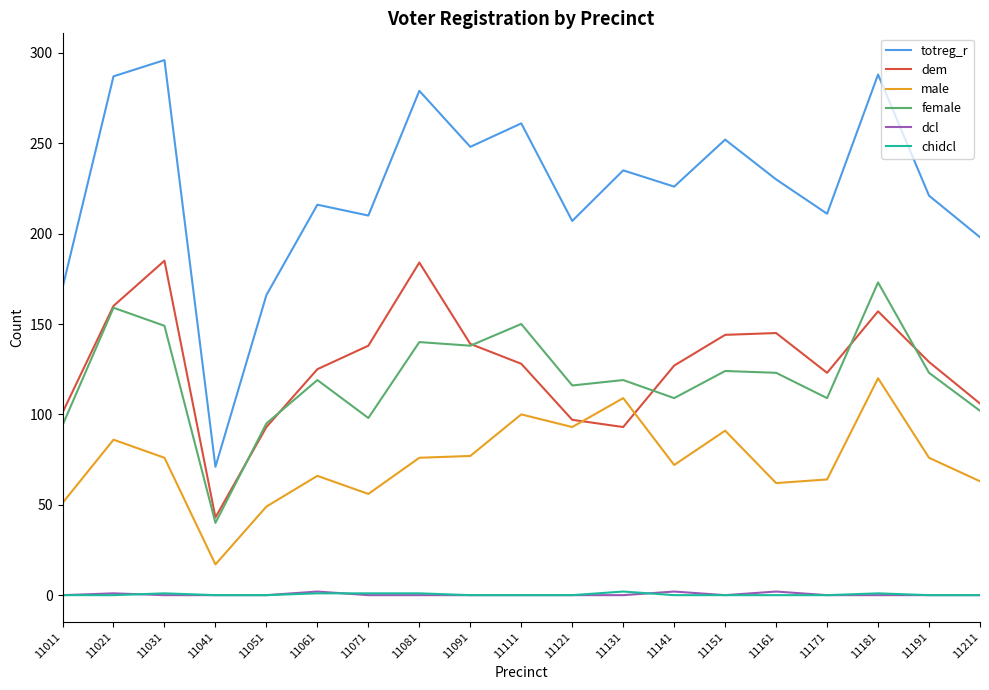

What is the minimum value for male?

17